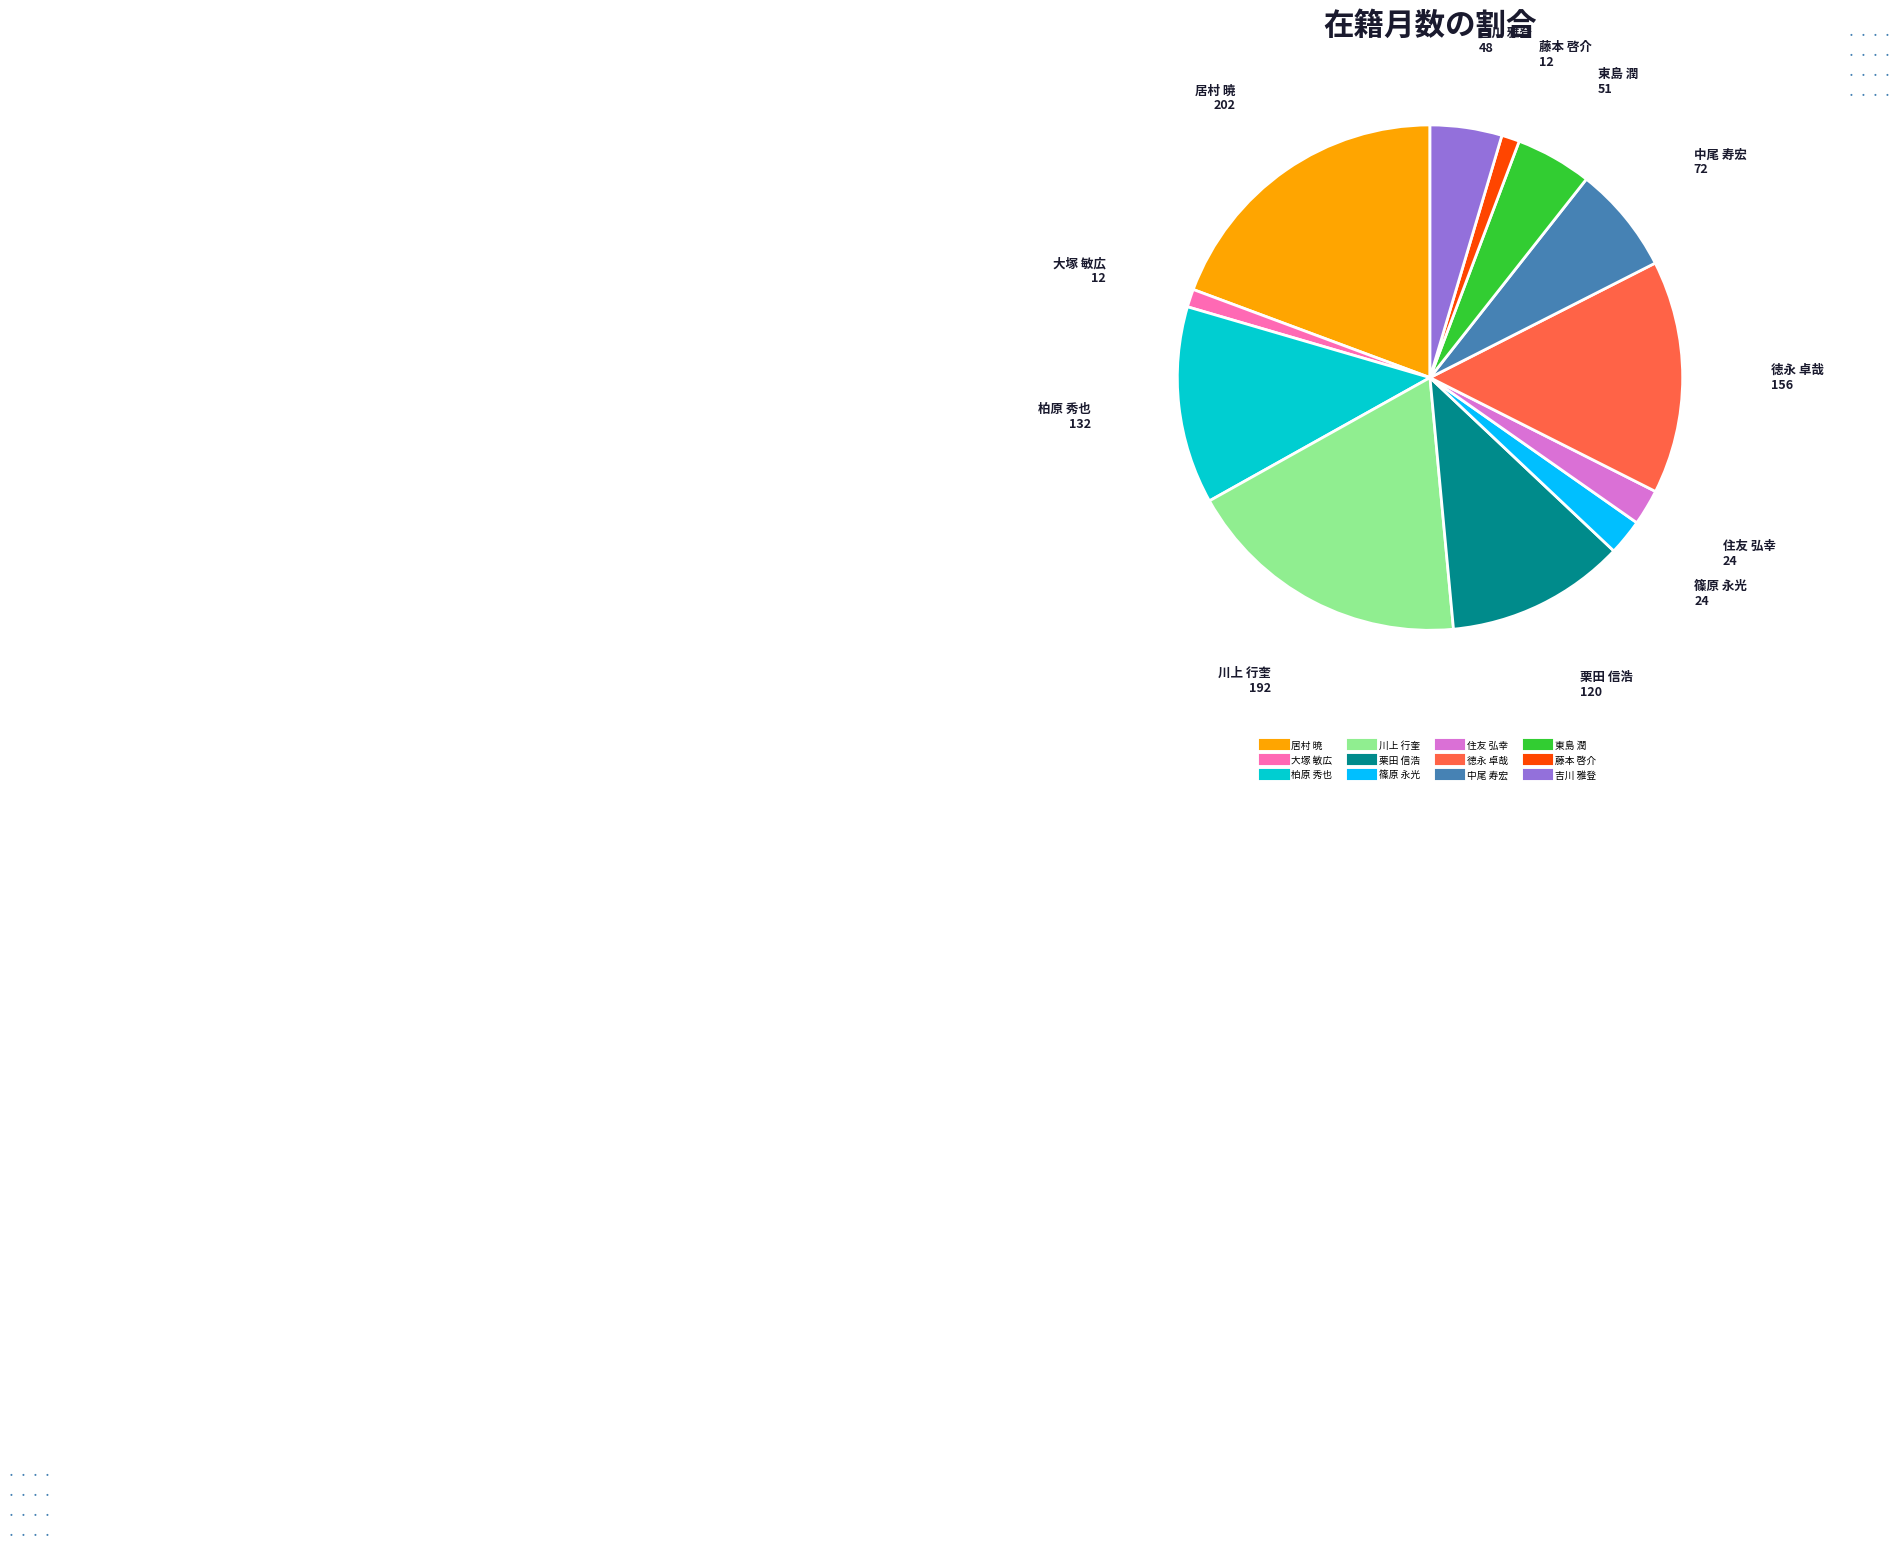

What is the largest slice in the pie chart?

居村 暁